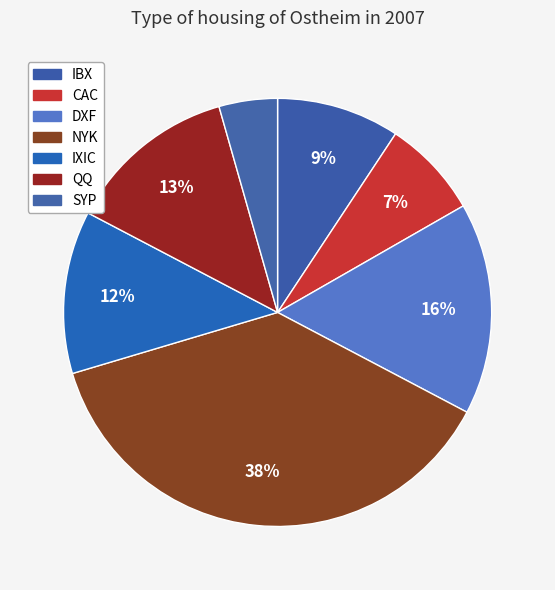

Which slice is the smallest?

SYP